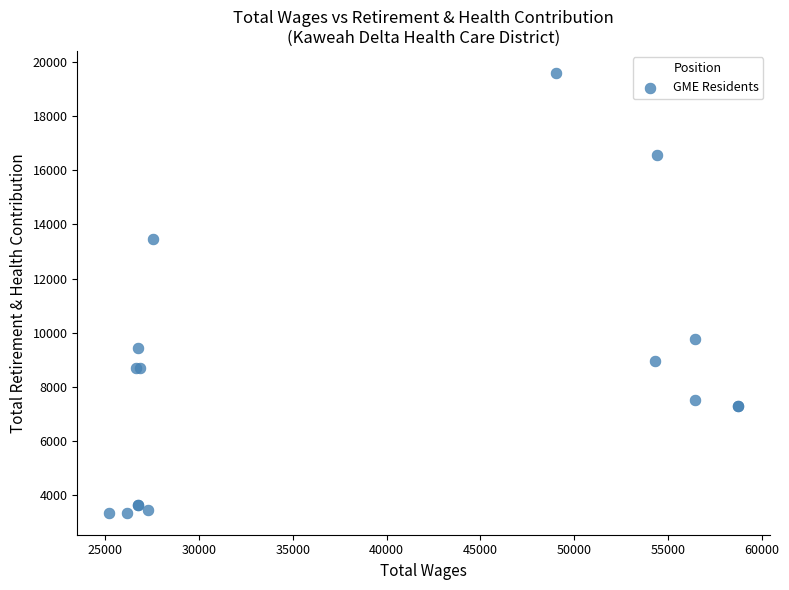

What Y value in the scatter plot is closest to 11471?

9771